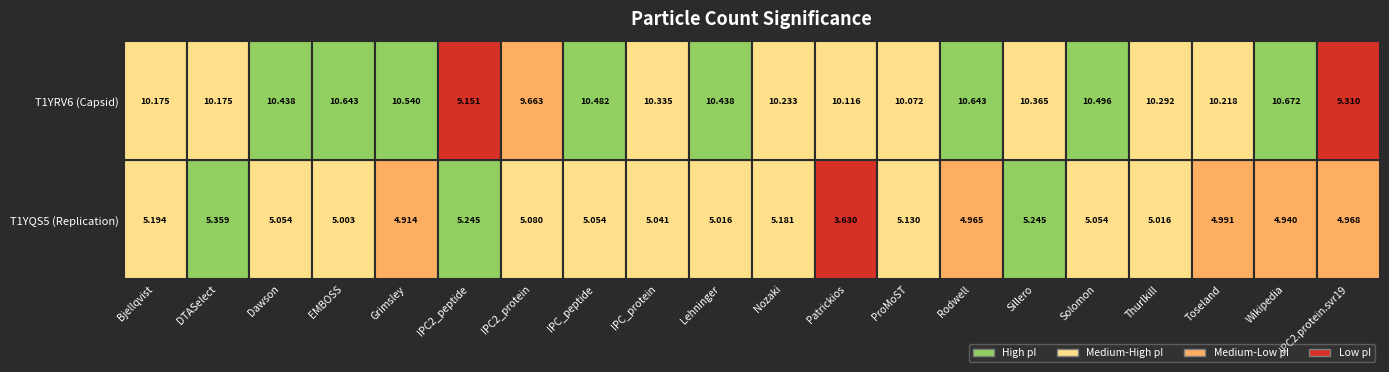

Between Thurlkill and EMBOSS, which is larger?

Thurlkill